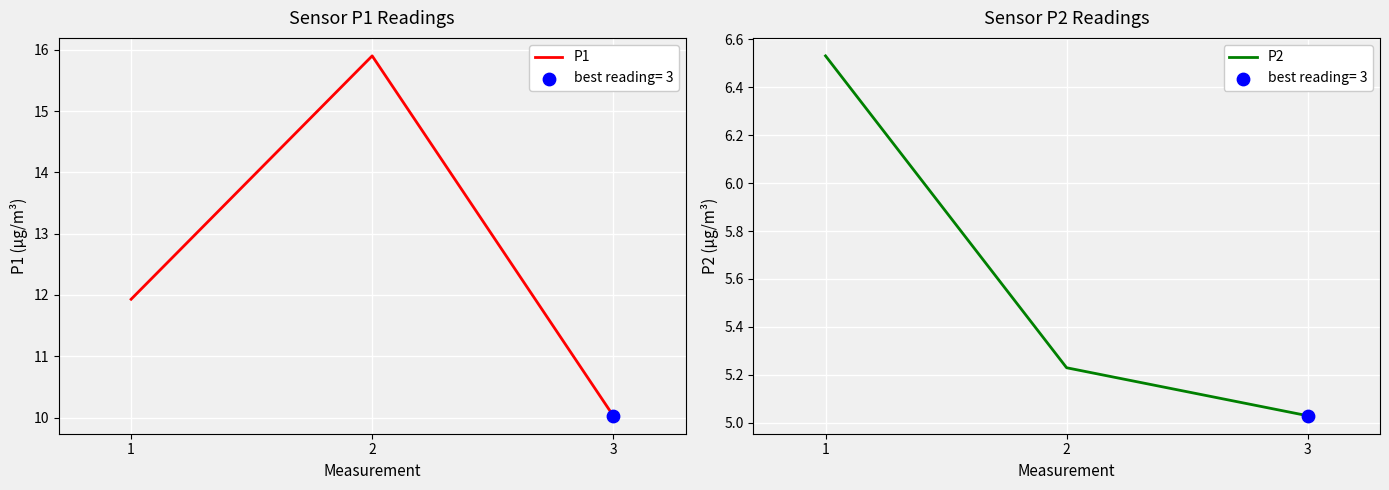

What are all the series names shown in the legend?

P1, P2